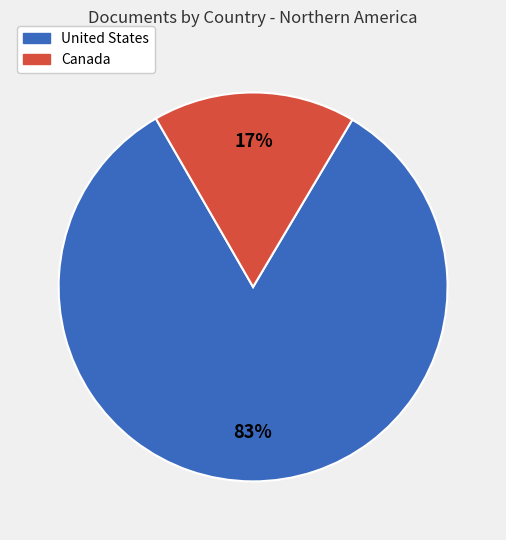

What percentage is the Canada slice, to the nearest percent?

17%